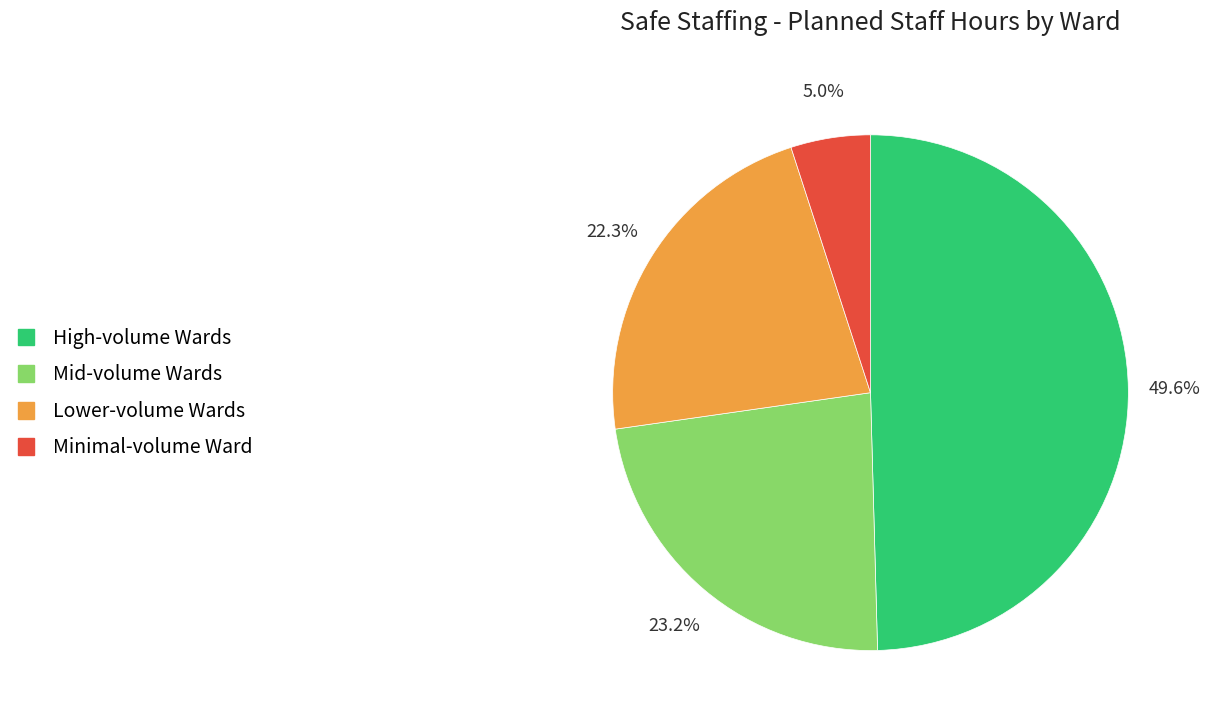

Do Minimal-volume Ward and Lower-volume Wards together represent more than half of the pie?

No